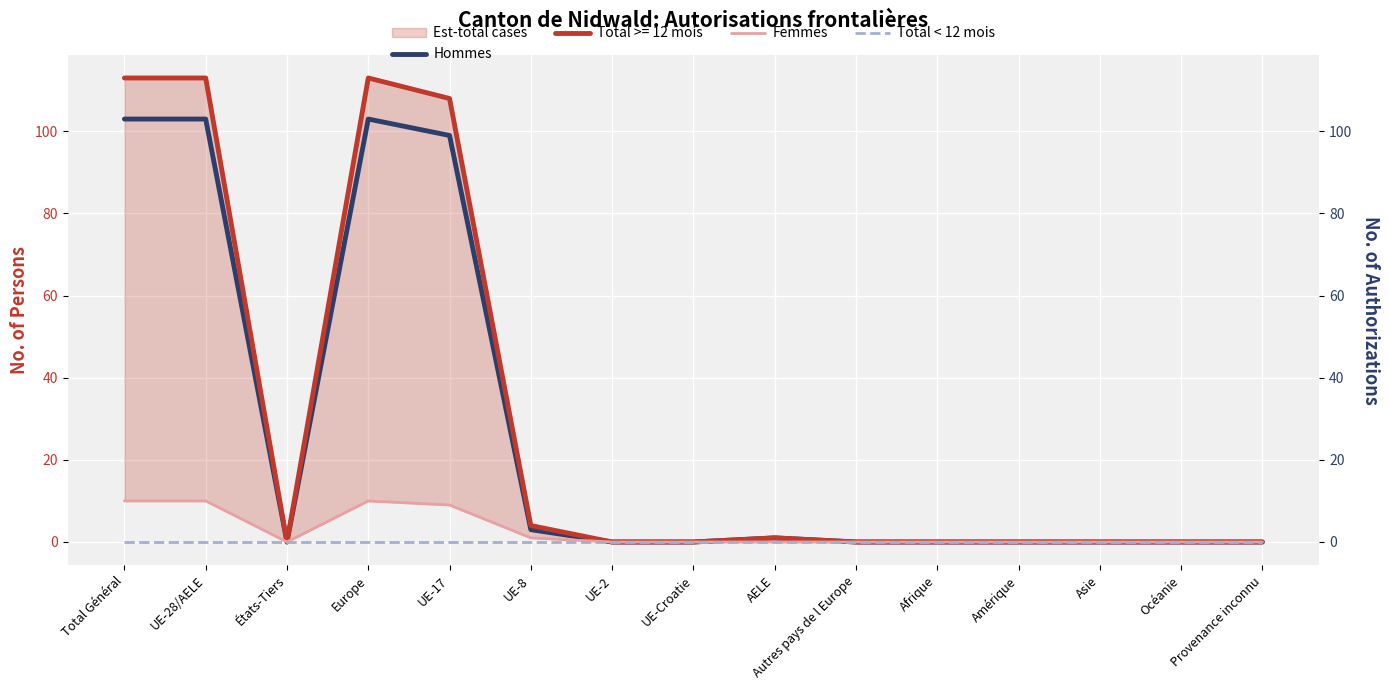

What is the highest value of the Hommes series?

103